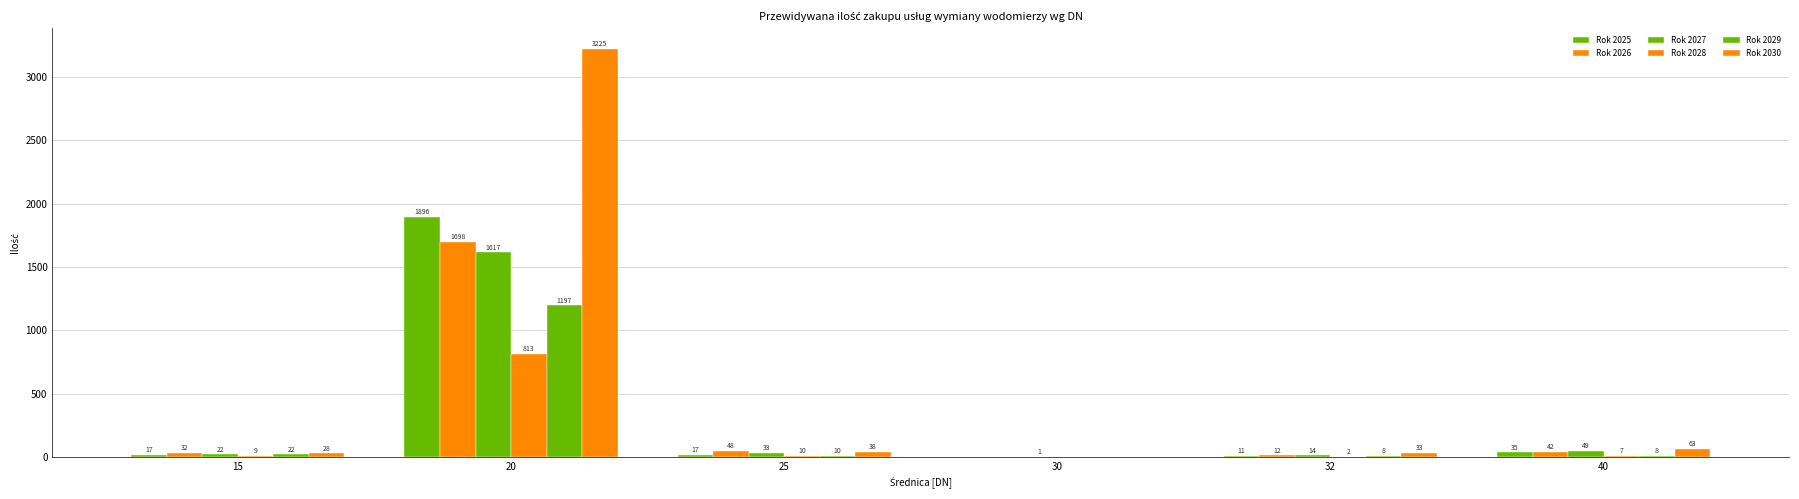

Which category has the lowest value across all series?

30